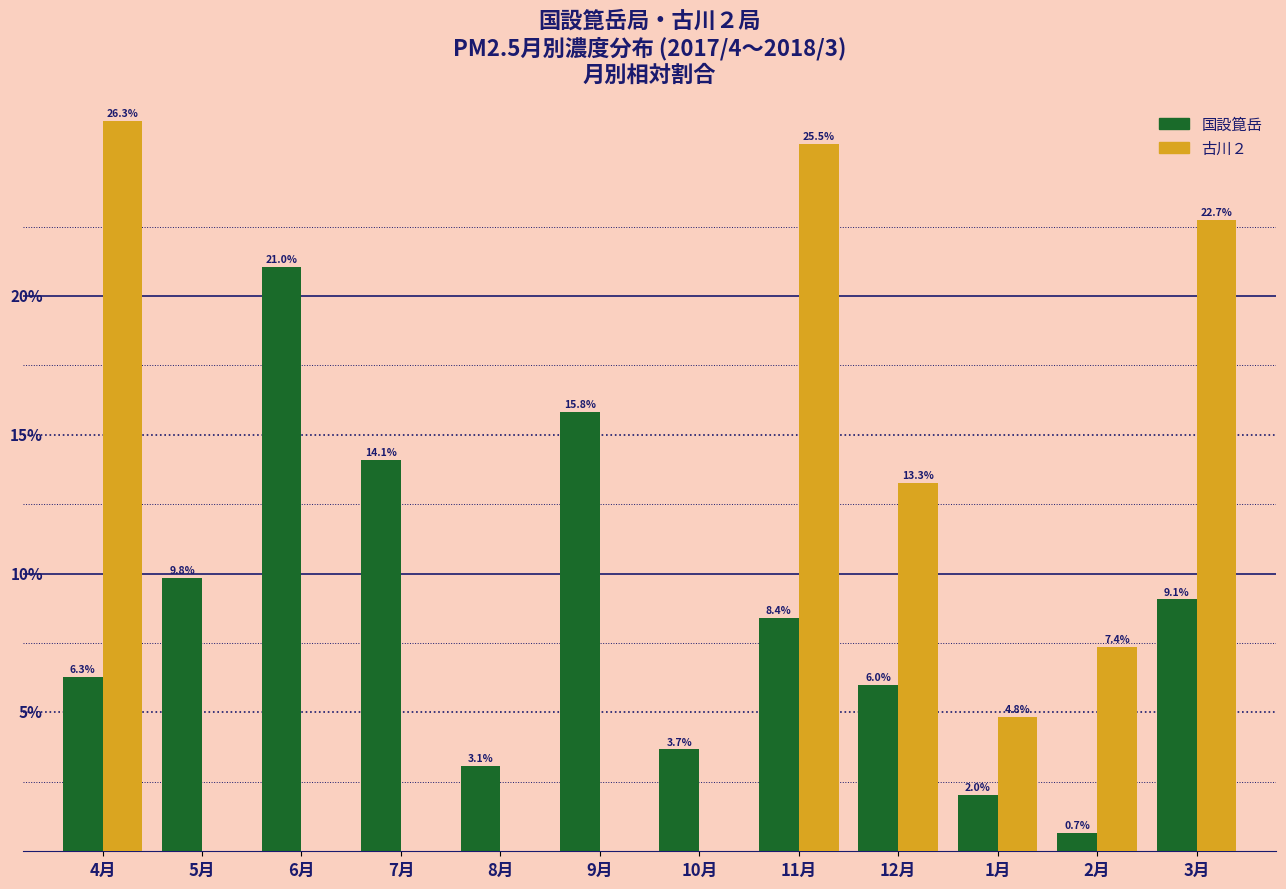

At which label does 国設箟岳 reach its peak?

6月